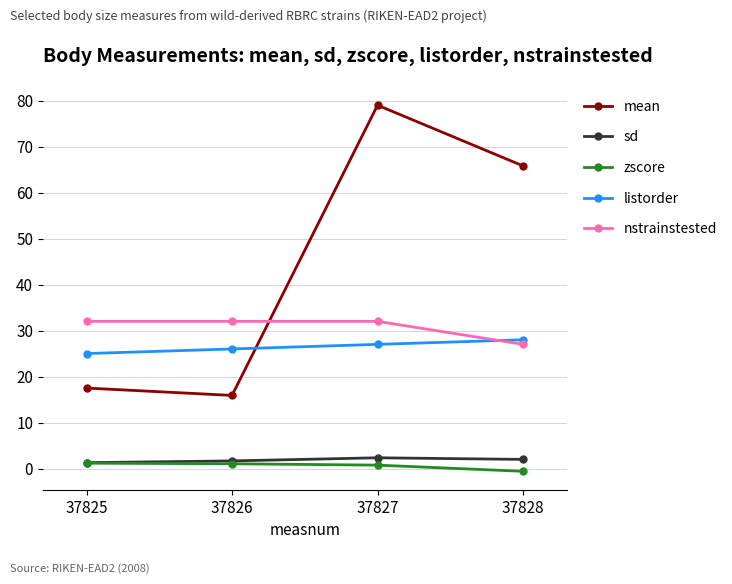

Read the mean value at 37828.

65.8